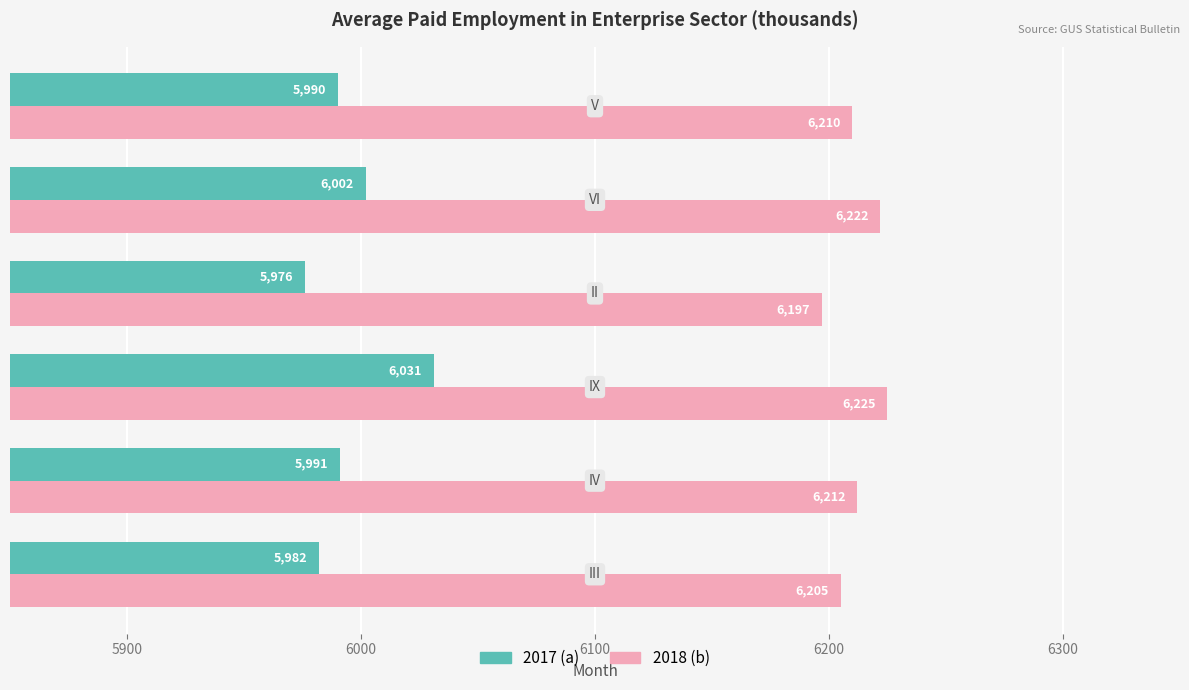

Which series has the widest spread of values?

2017 (a)